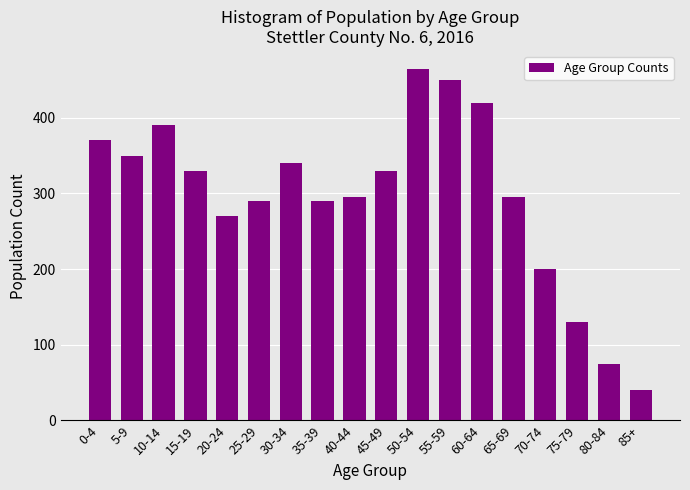

Reading left to right, what are all the values shown in this chart?

0-4=370	5-9=350	10-14=390	15-19=330	20-24=270	25-29=290	30-34=340	35-39=290	40-44=295	45-49=330	50-54=465	55-59=450	60-64=420	65-69=295	70-74=200	75-79=130	80-84=75	85+=40